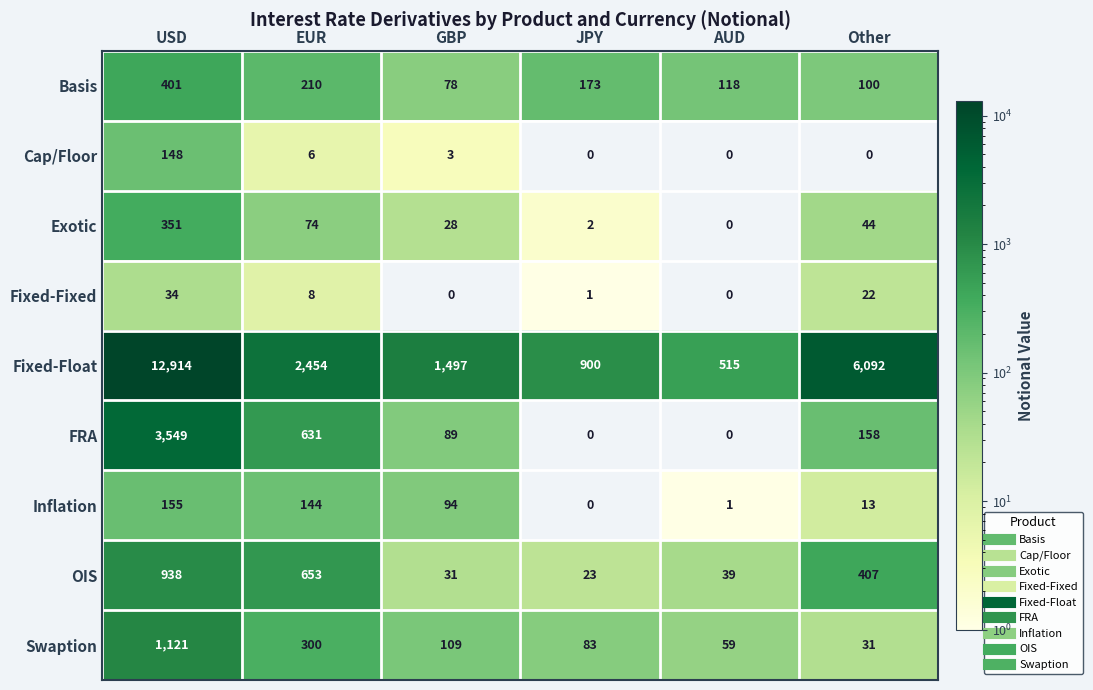

At how many categories does at least one series exceed 8720?

1